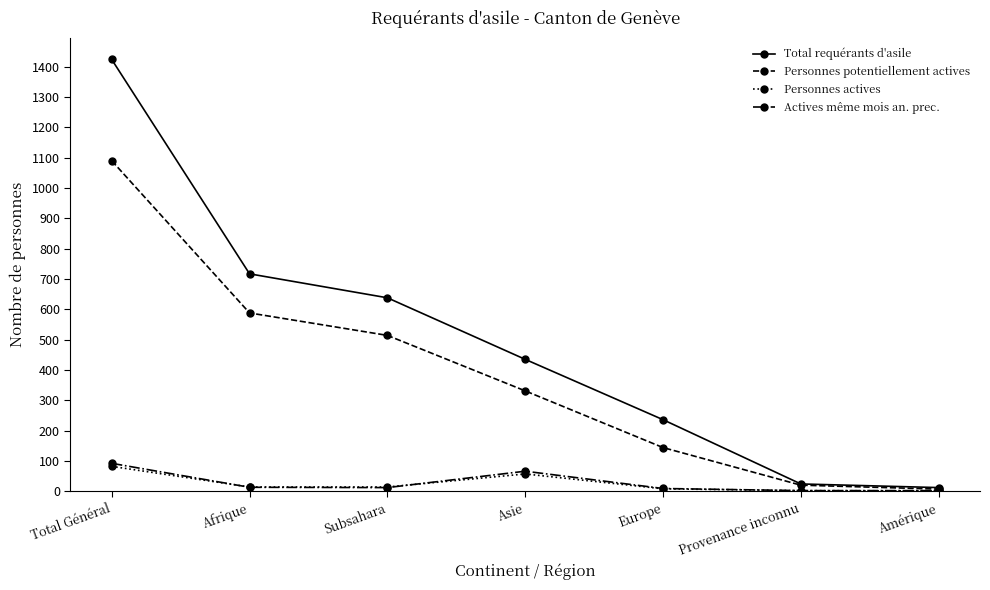

What is the sum of all Actives même mois an. prec. values?

196